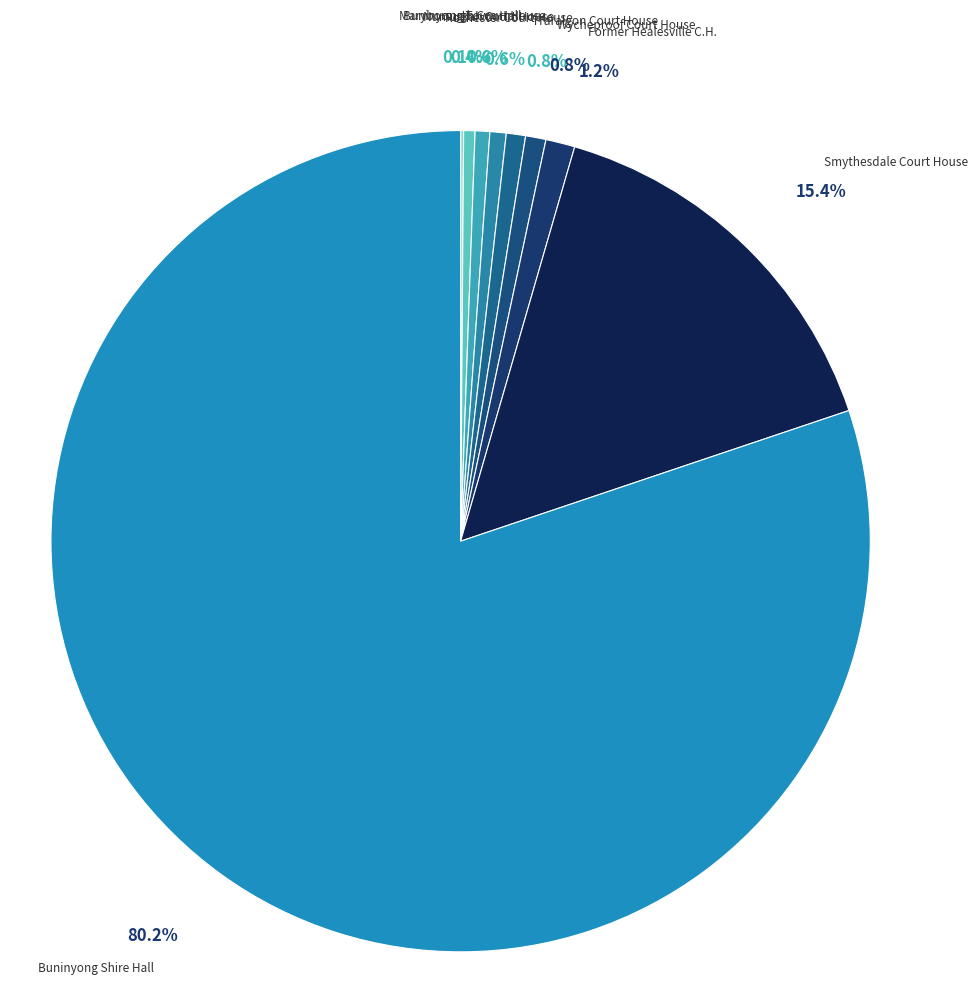

Do Traralgon Court House and Numurkah Court House together represent more than half of the pie?

No